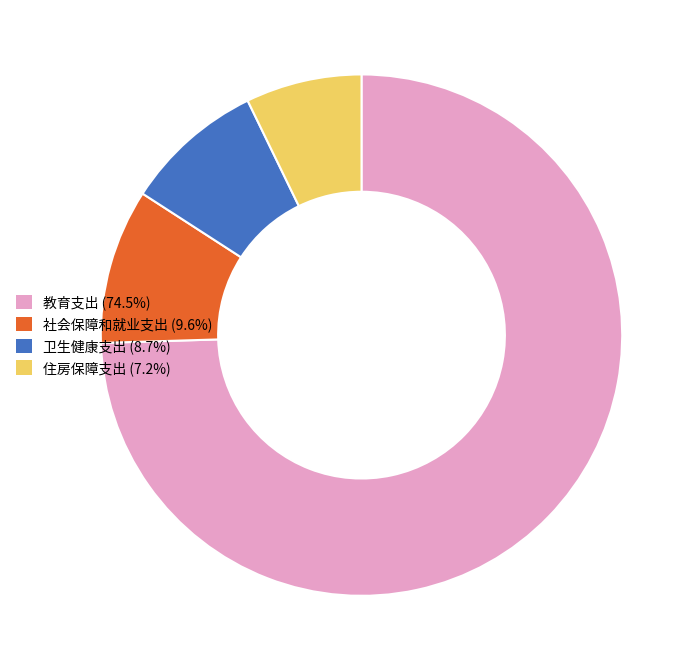

Is the sum of 教育支出 and 社会保障和就业支出 greater than half?

Yes